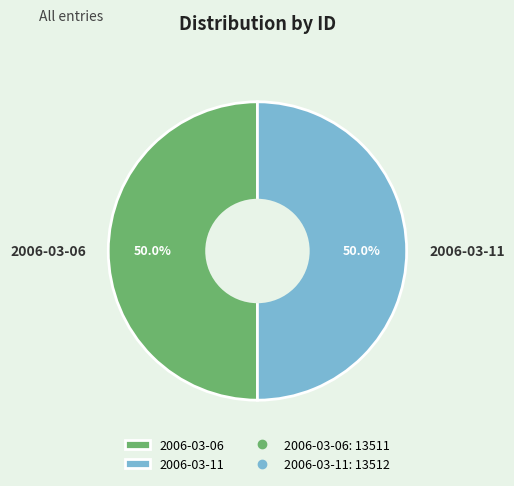

True or false: 2006-03-11 accounts for 62% of the total.

False